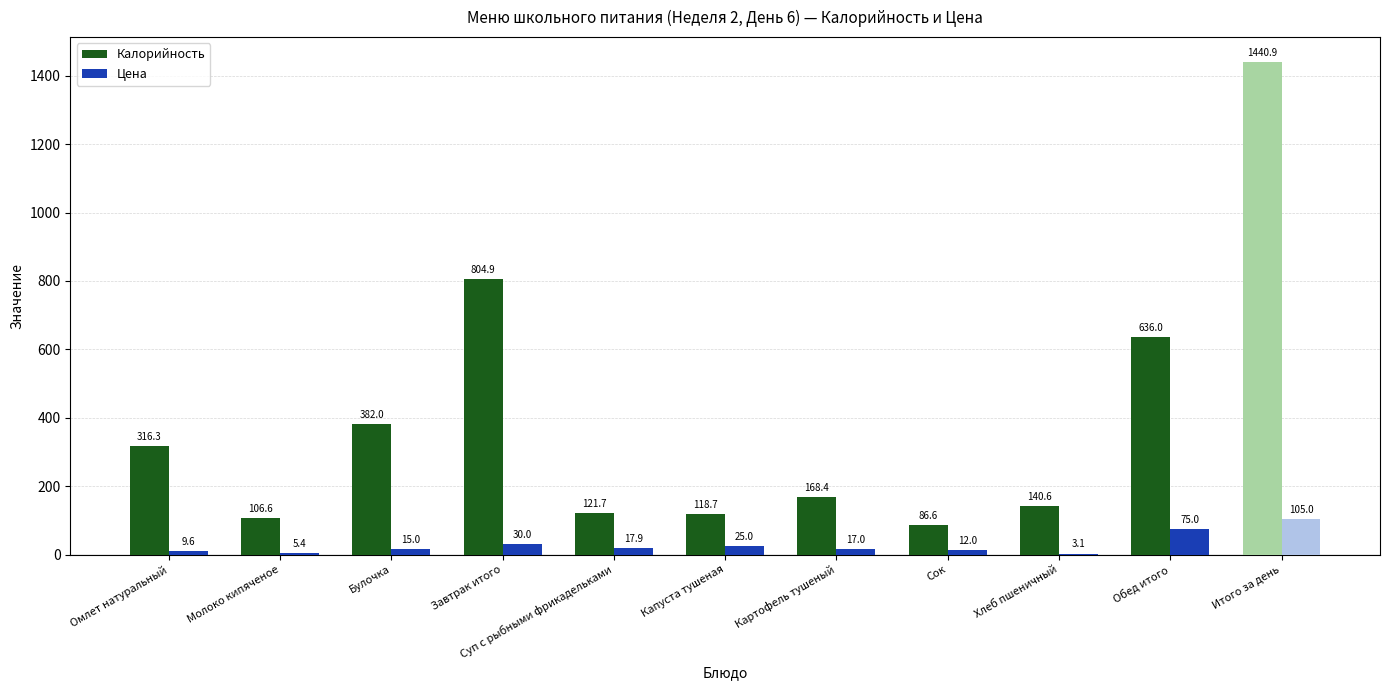

What is the maximum value for Калорийность?

1440.9